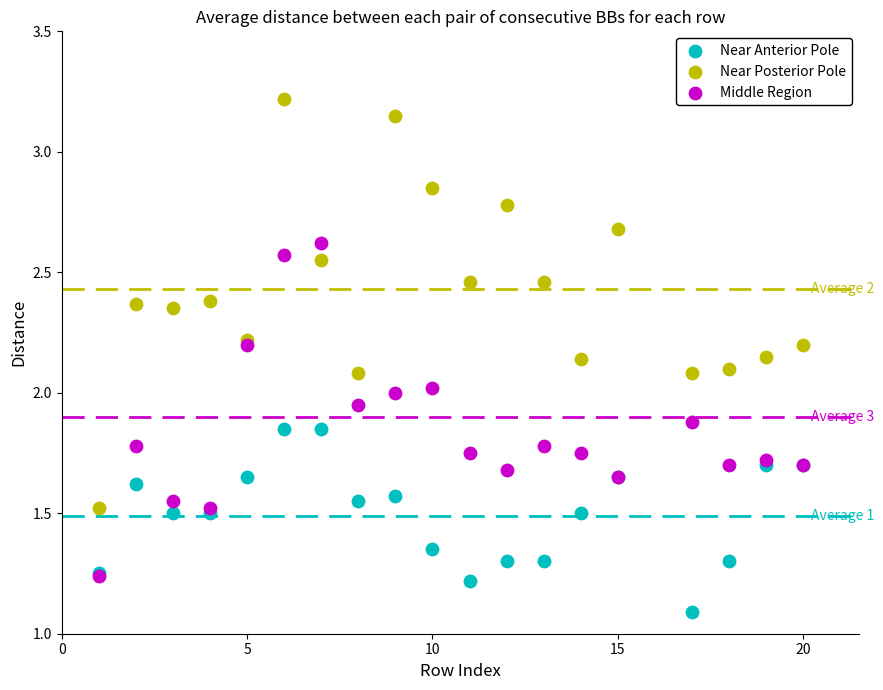

What are all the series names shown in the legend?

Near Anterior Pole, Near Posterior Pole, Middle Region